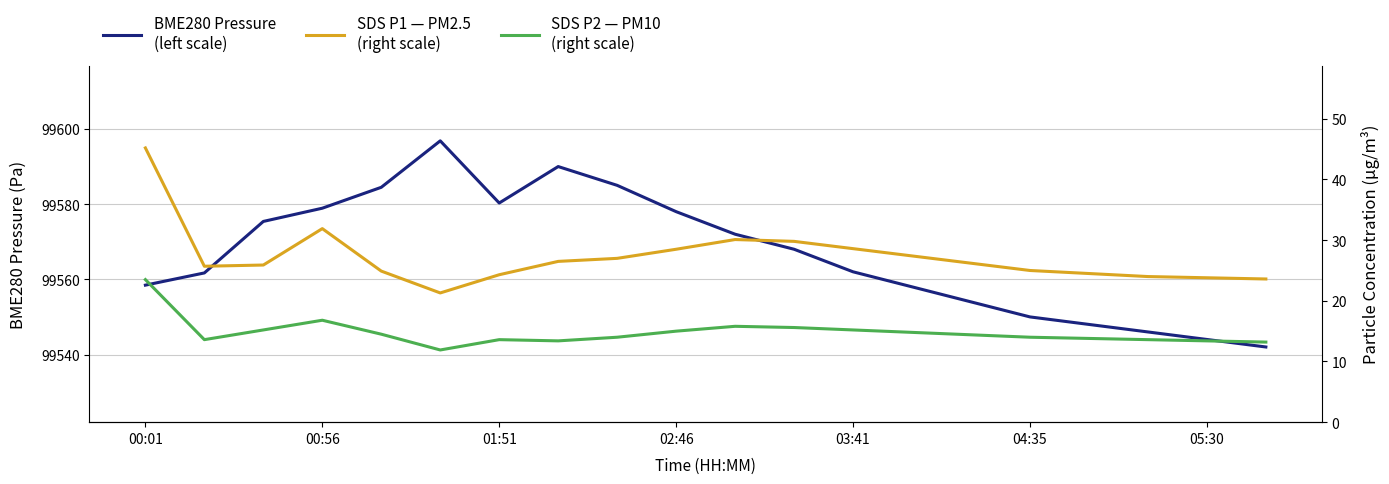

True or false: SDS P2 — PM10
(right scale) and SDS P1 — PM2.5
(right scale) intersect in this chart.

False